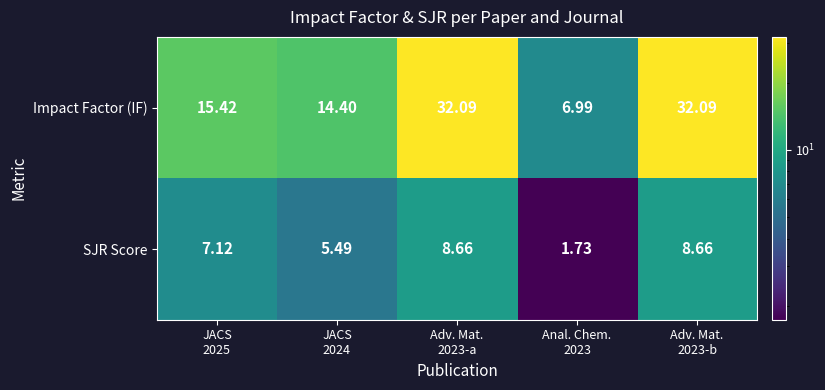

Which series has the widest spread of values?

Impact Factor (IF)